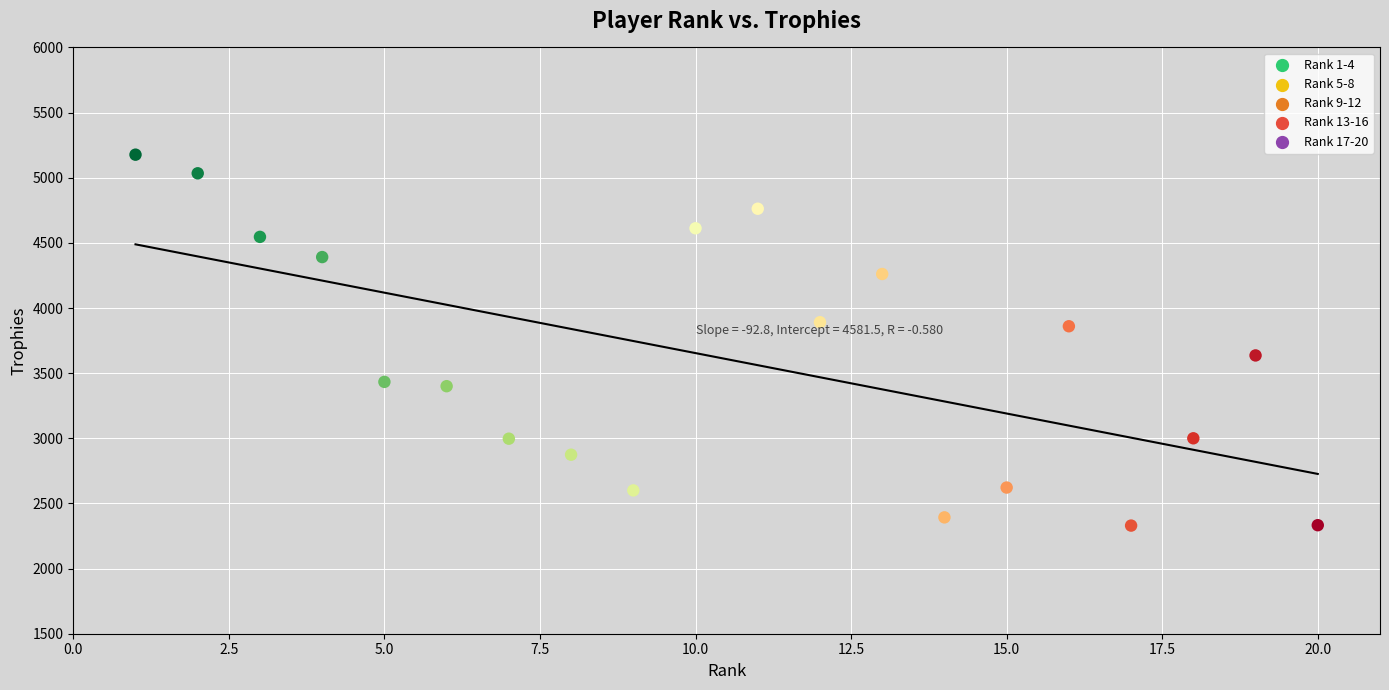

What is the range of X values (max minus min)?

19